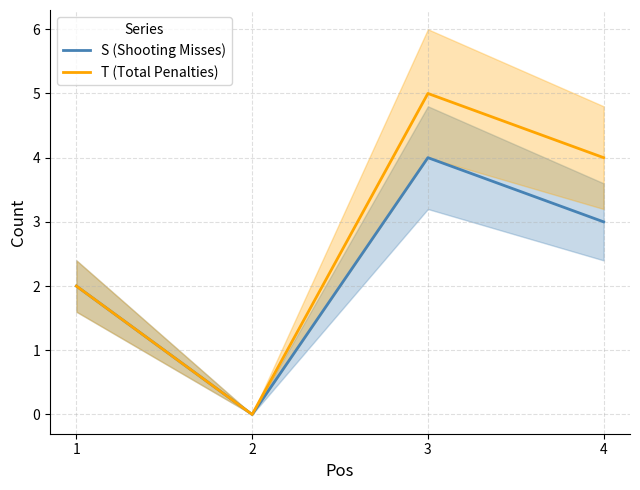

How many lines are shown in the chart?

2